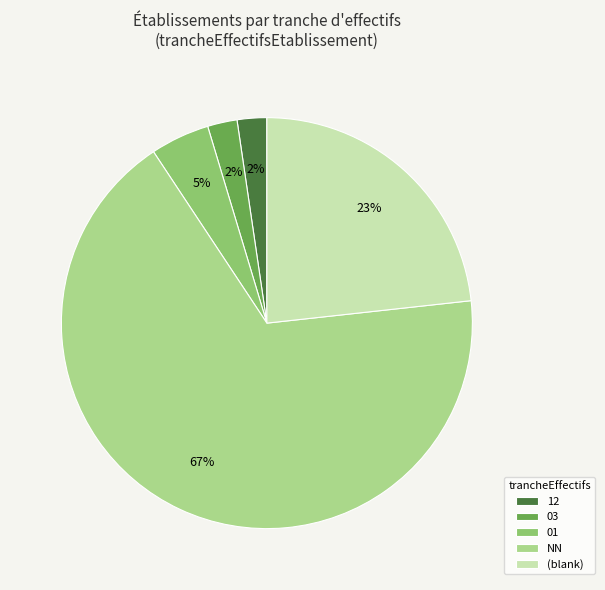

What is the largest slice in the pie chart?

NN